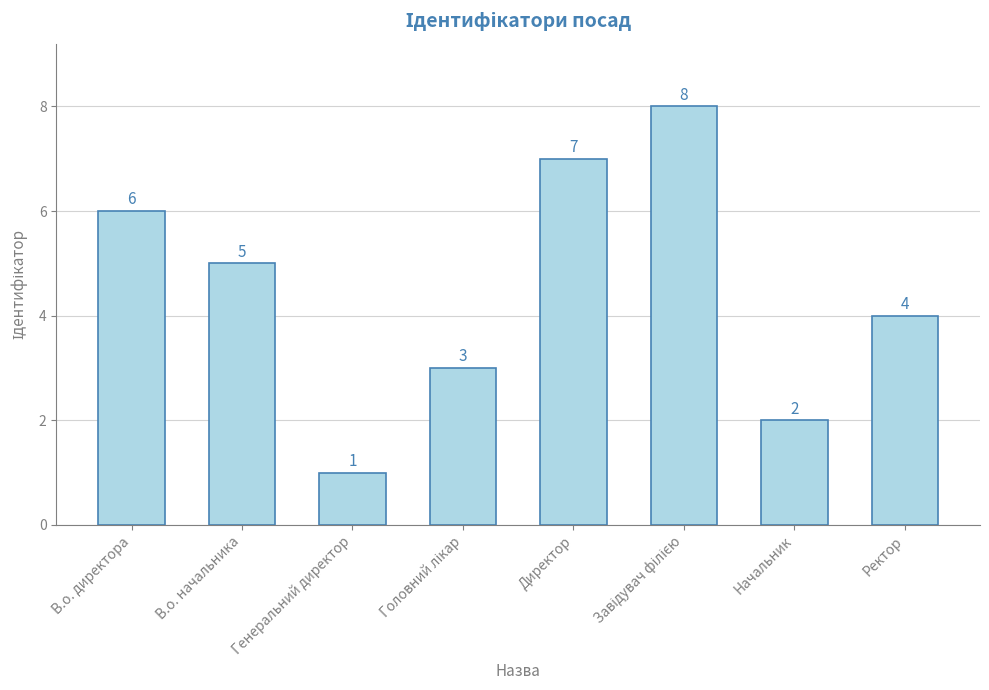

Reading left to right, extract all data points from this chart.

6	5	1	3	7	8	2	4